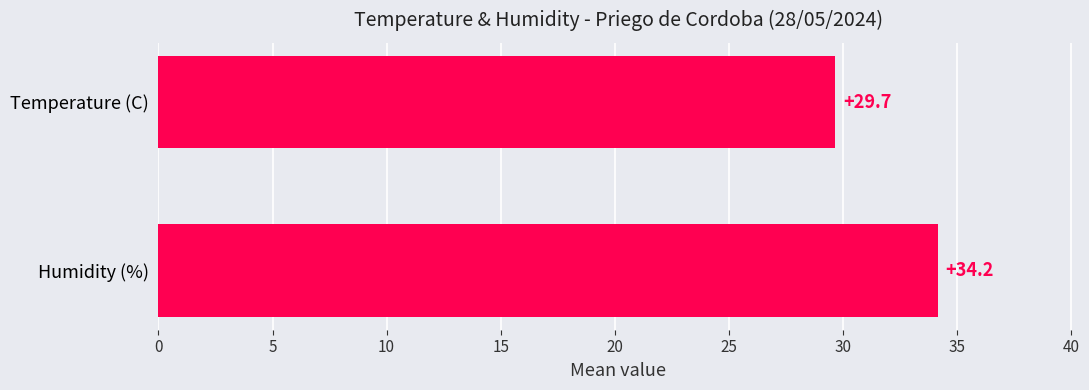

Rank the categories by value from lowest to highest.

Temperature (C), Humidity (%)